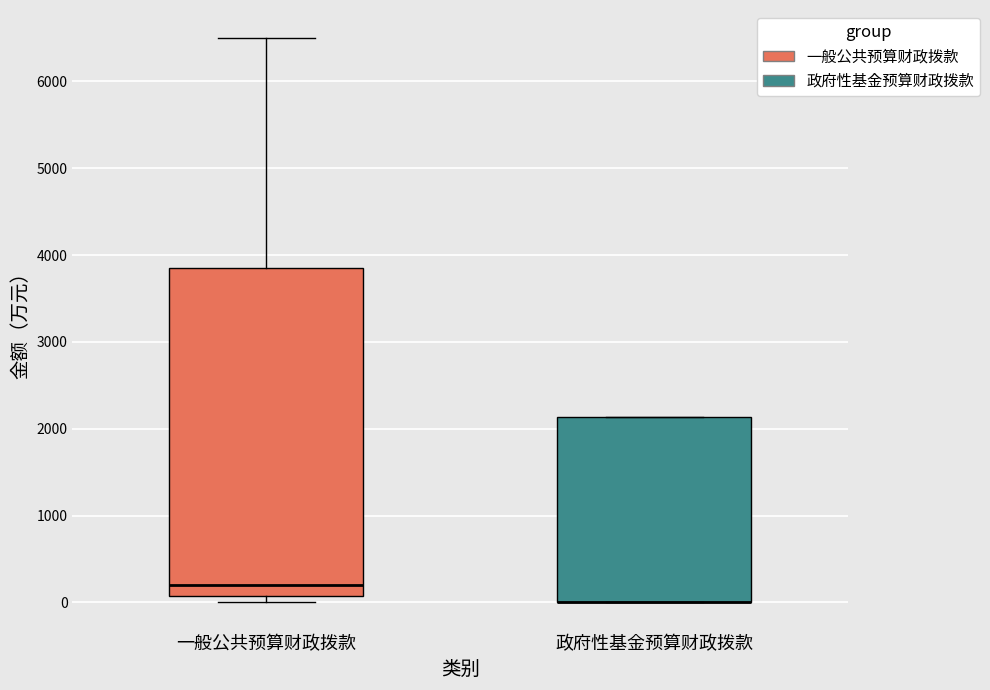

Which box is the tallest, from its lower edge to its upper edge?

一般公共预算财政拨款